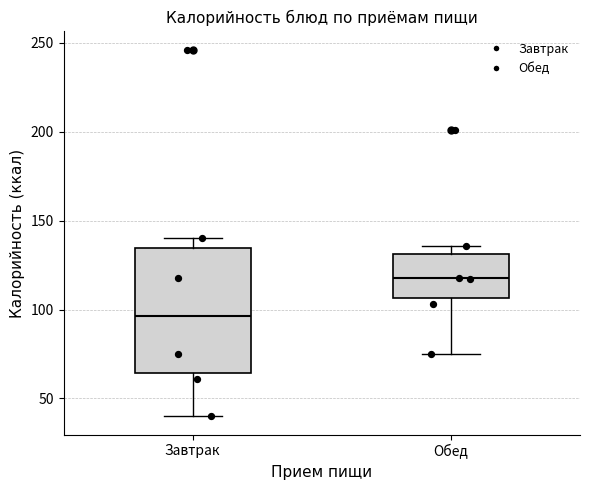

Which box's median line is the highest?

Обед